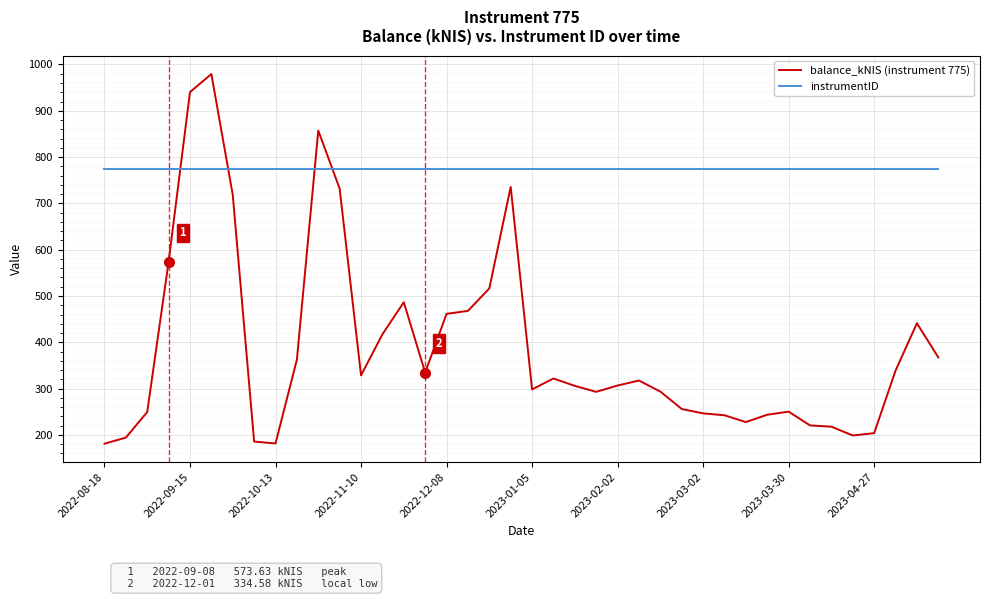

Does the chart have visible grid lines?

Yes